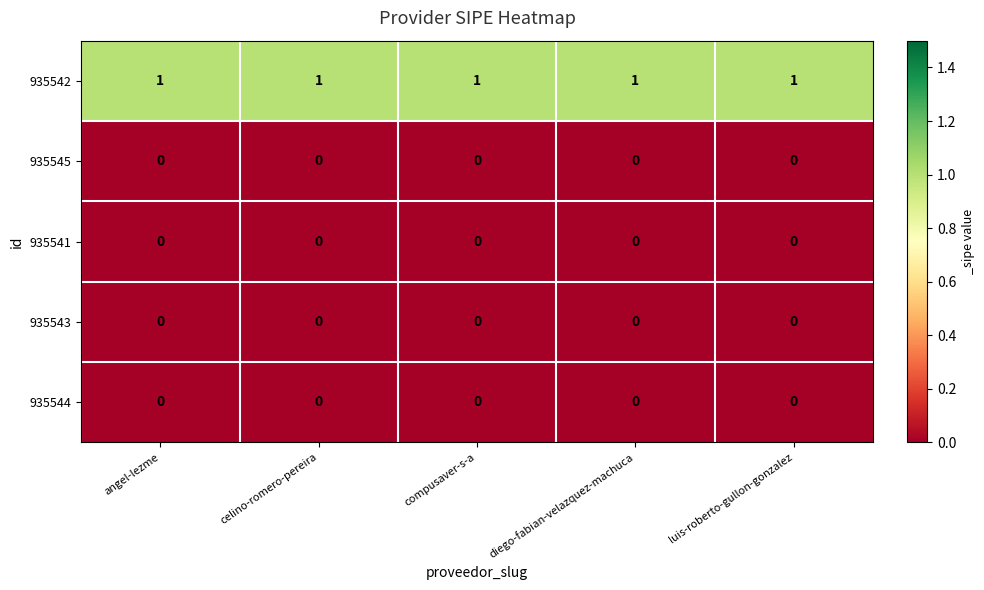

How many data points does each series have?

5